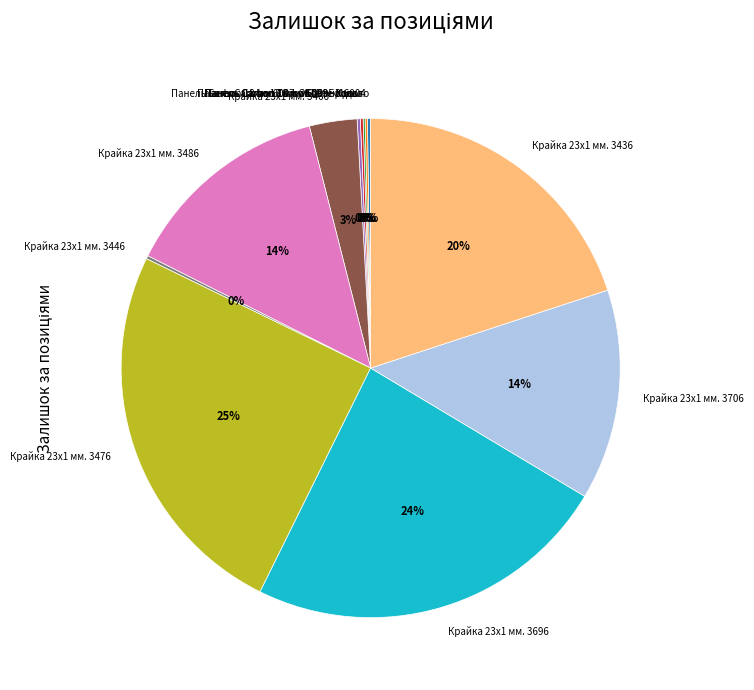

Which has a higher value, Крайка 23x1 мм. 3486 or Крайка 23x1 мм. 3476?

Крайка 23x1 мм. 3476